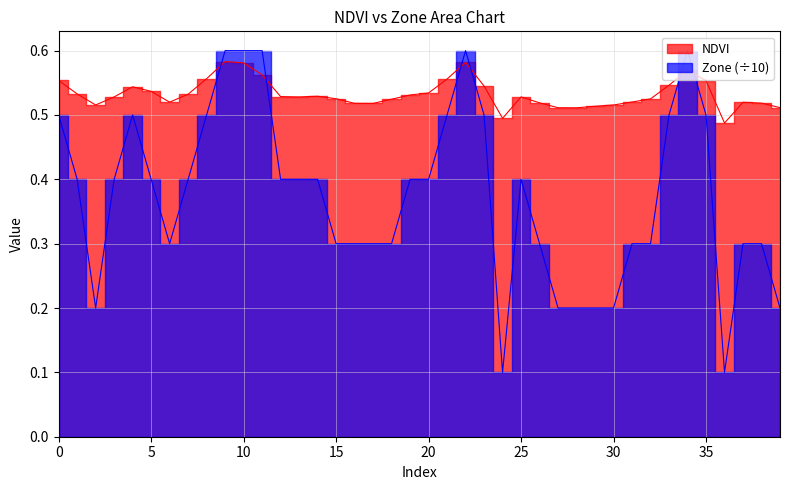

Rank the categories by NDVI value from highest to lowest.

9, 22, 10, 34, 11, 8, 21, 0, 35, 33, 23, 4, 5, 20, 1, 7, 19, 14, 12, 25, 13, 3, 15, 32, 18, 31, 6, 37, 26, 38, 16, 17, 30, 2, 29, 39, 27, 28, 24, 36